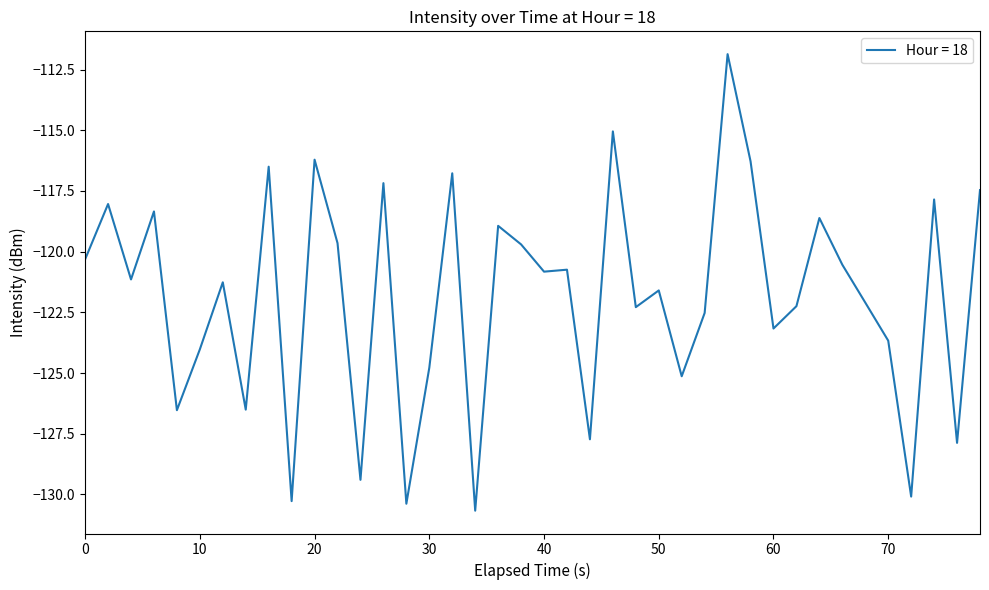

What is the smallest value displayed?

-130.7